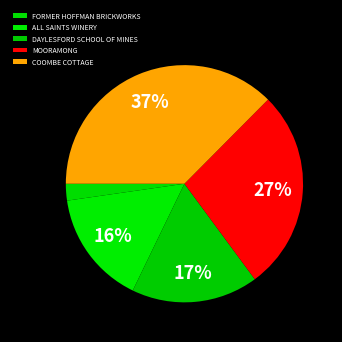

Which category has the smallest portion of the pie?

FORMER HOFFMAN BRICKWORKS